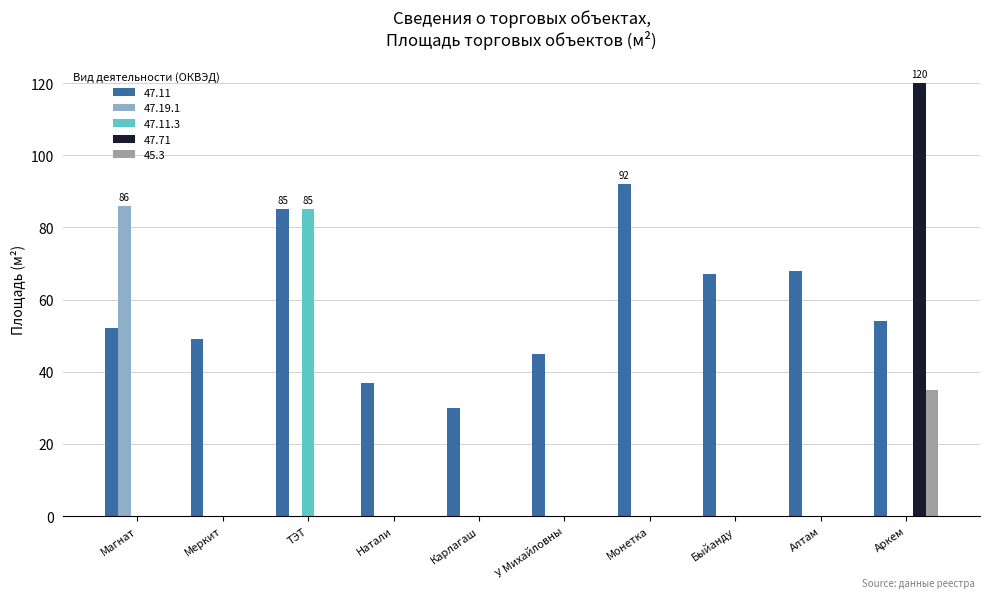

True or false: 47.19.1 has a value of 0 at Карлагаш.

True